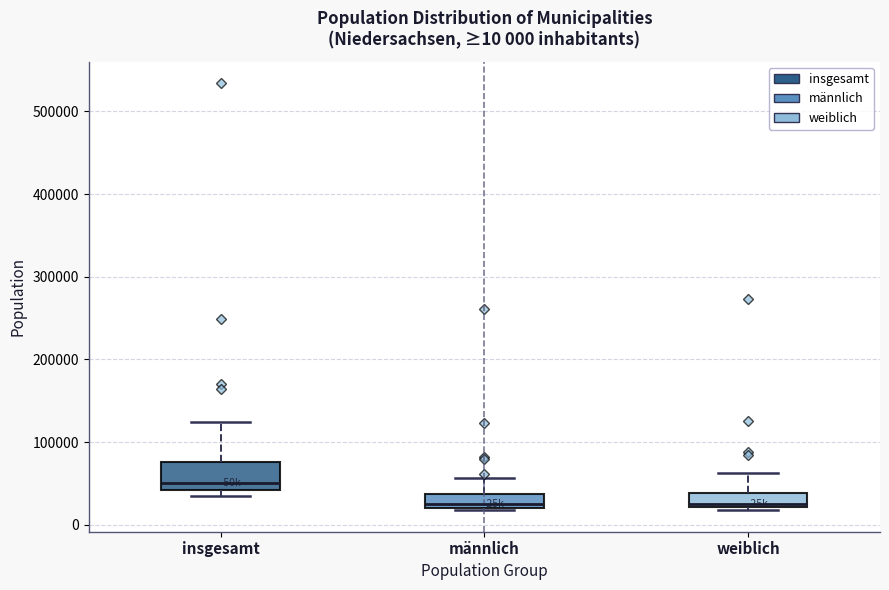

Which box has the highest median line?

insgesamt